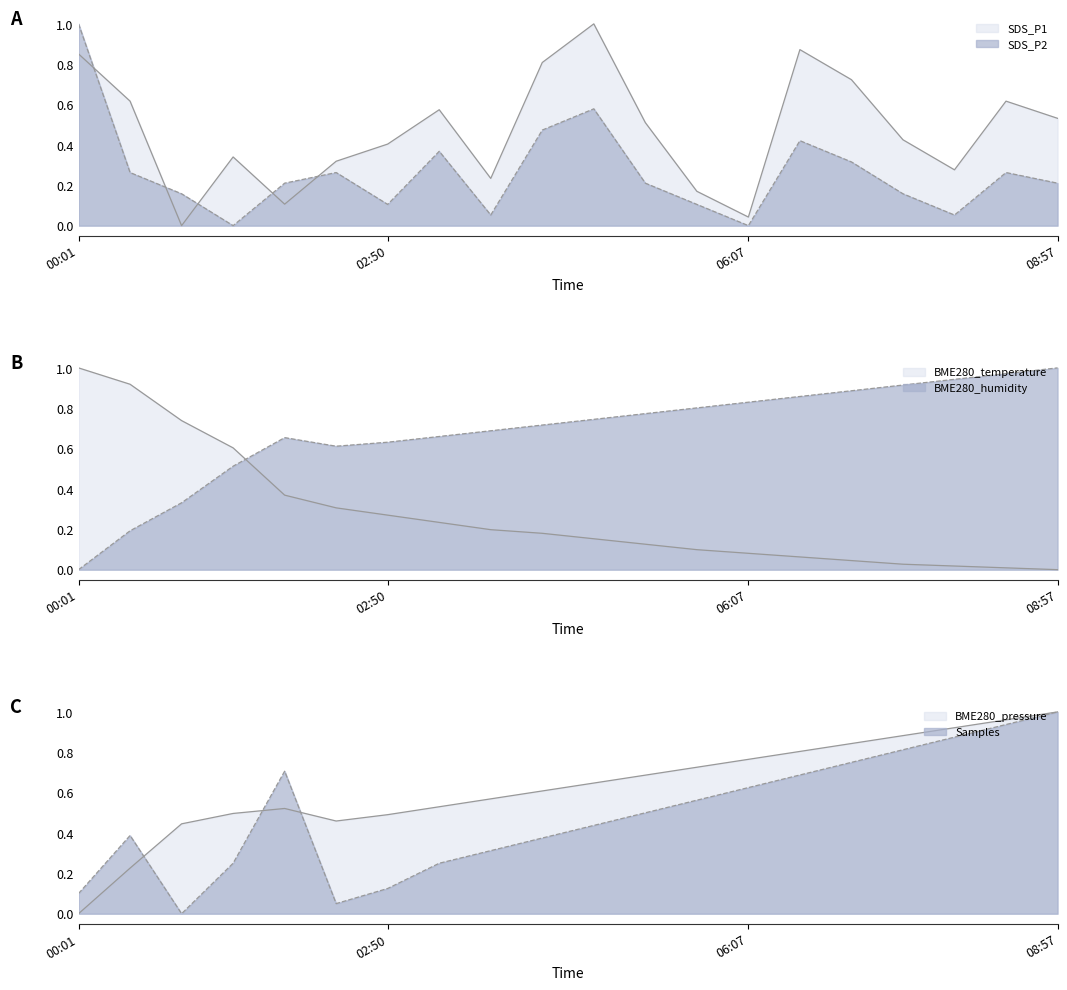

Which has a higher value, 01:53 or 02:22?

02:22